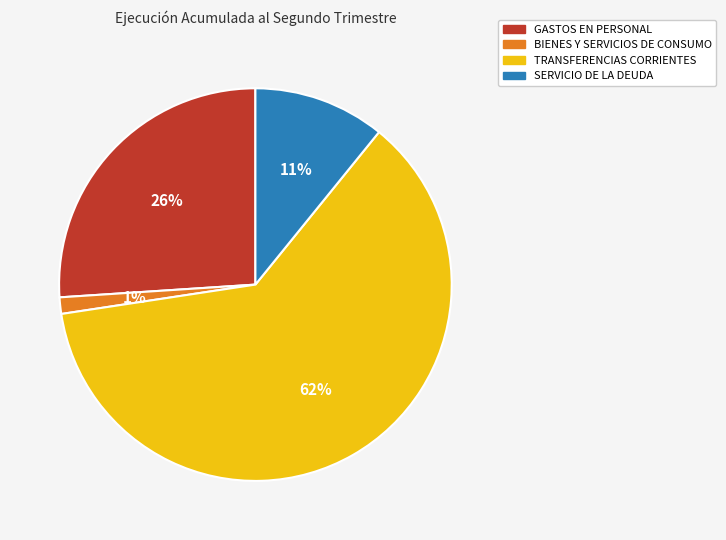

To the nearest percent, what is the difference between the GASTOS EN PERSONAL and BIENES Y SERVICIOS DE CONSUMO slice percentages?

25%